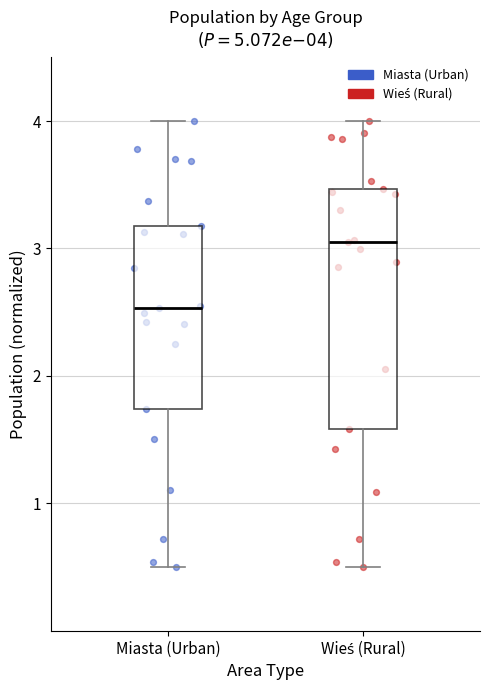

Comparing the boxes themselves (not the whiskers), which one is the tallest?

Wieś (Rural)